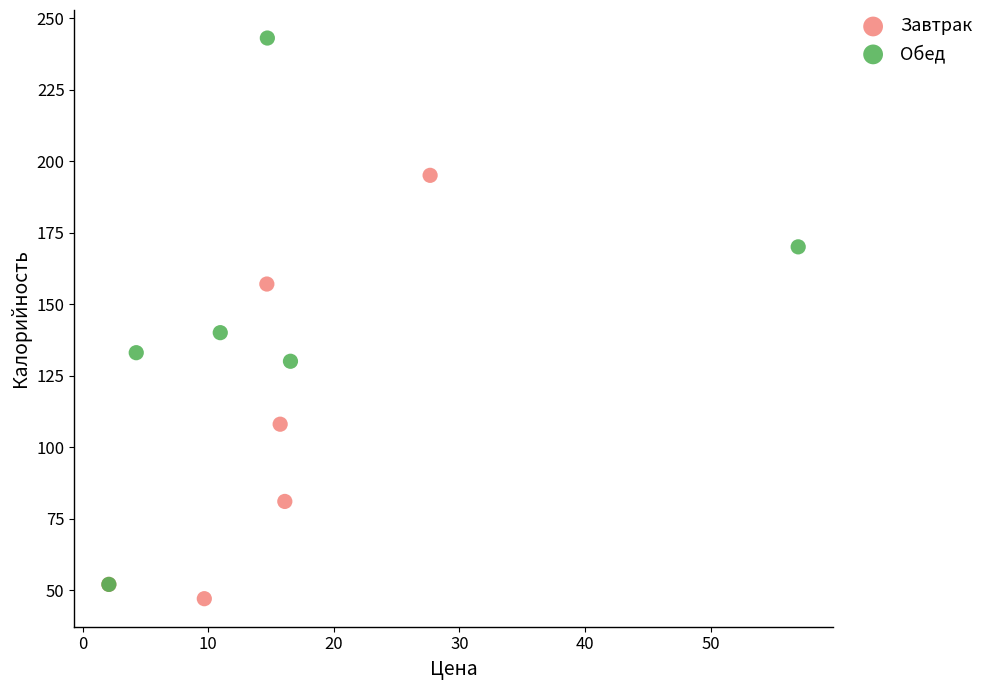

Which series reaches the maximum Y coordinate?

Обед